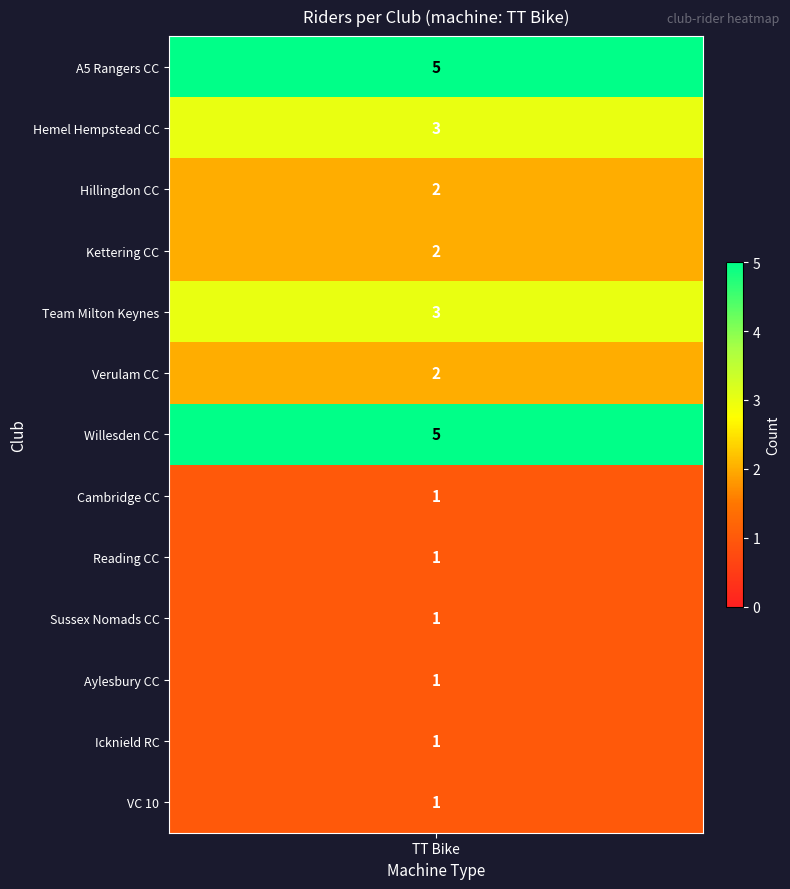

What is the total value across all series at 0?

28